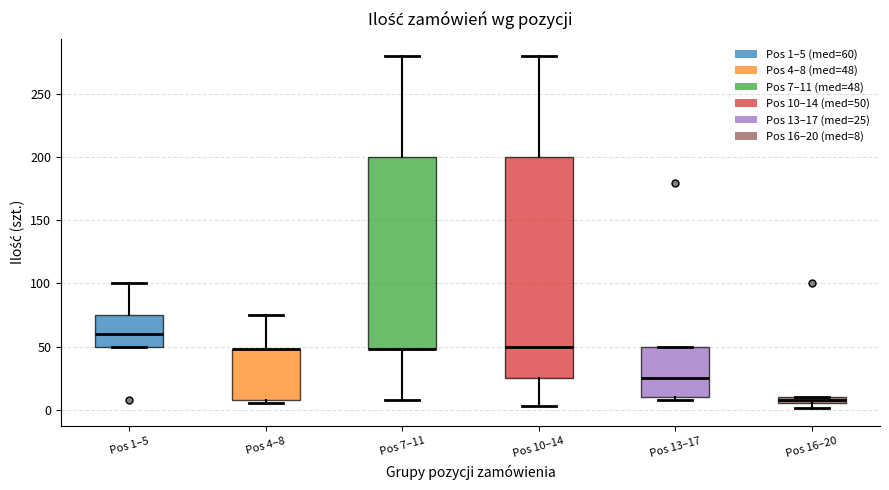

Comparing the boxes themselves (not the whiskers), which one is the tallest?

Pos 10–14